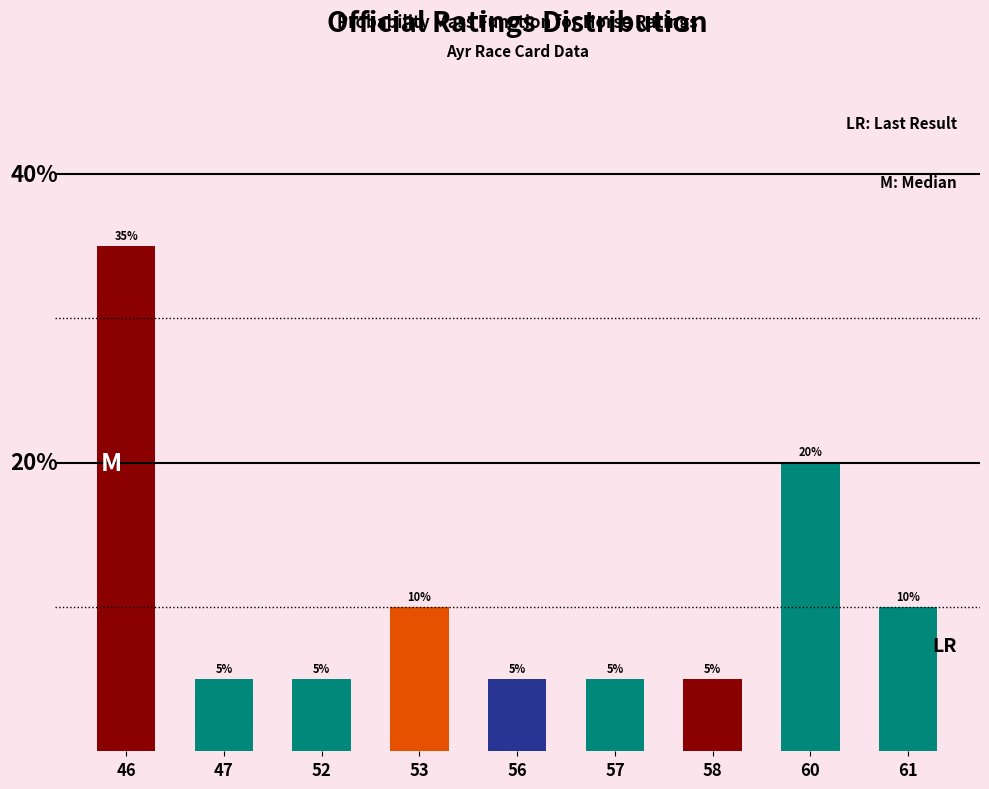

Does the chart contain any negative values?

No